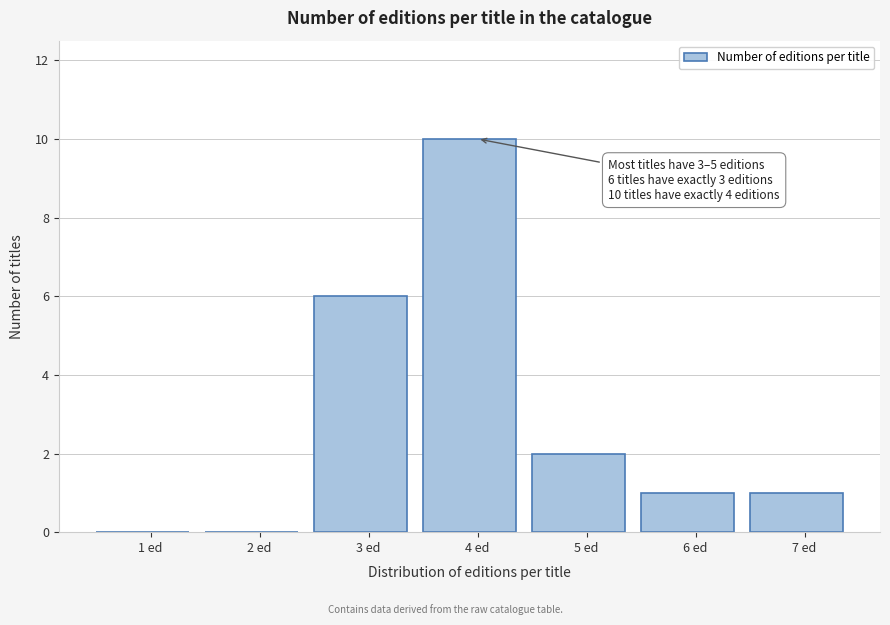

Reading left to right, extract all data points from this chart.

1 ed=0	2 ed=0	3 ed=6	4 ed=10	5 ed=2	6 ed=1	7 ed=1